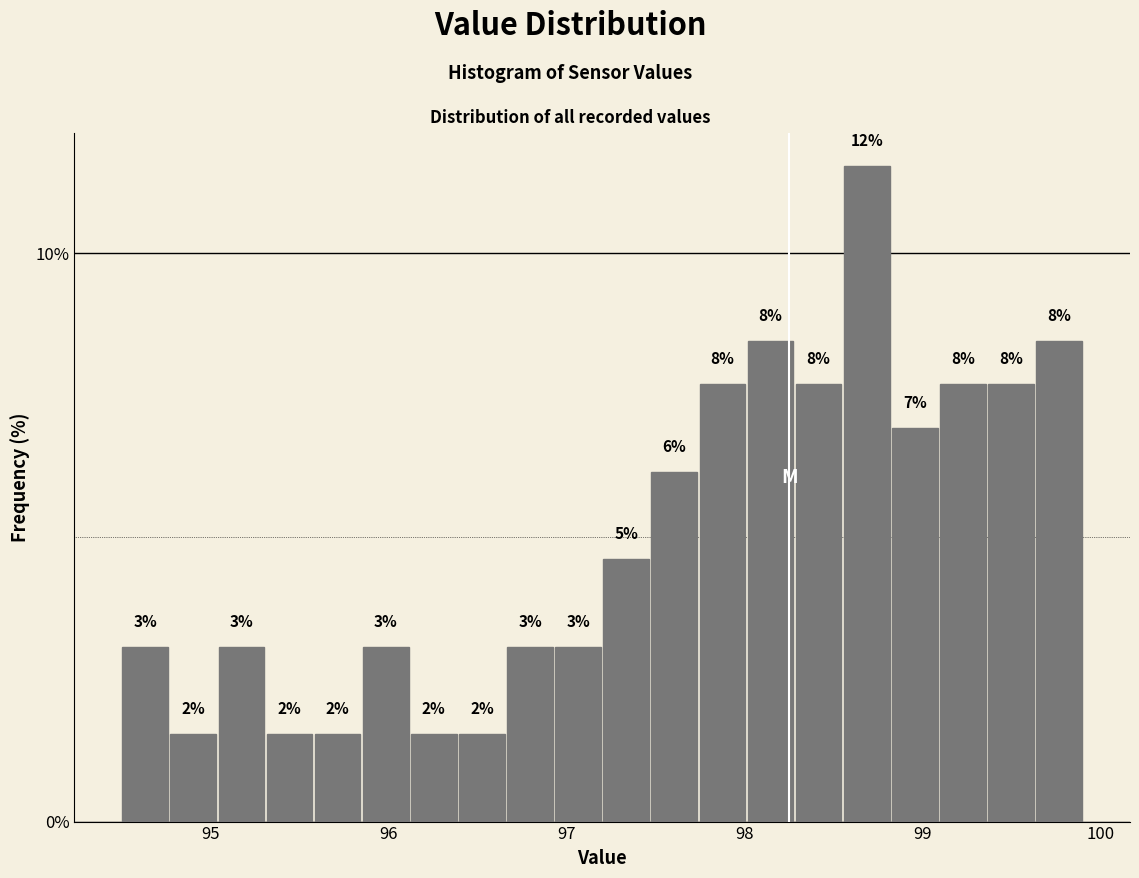

Read against the x-axis, roughly where is the centre of the tallest bar?

98.7